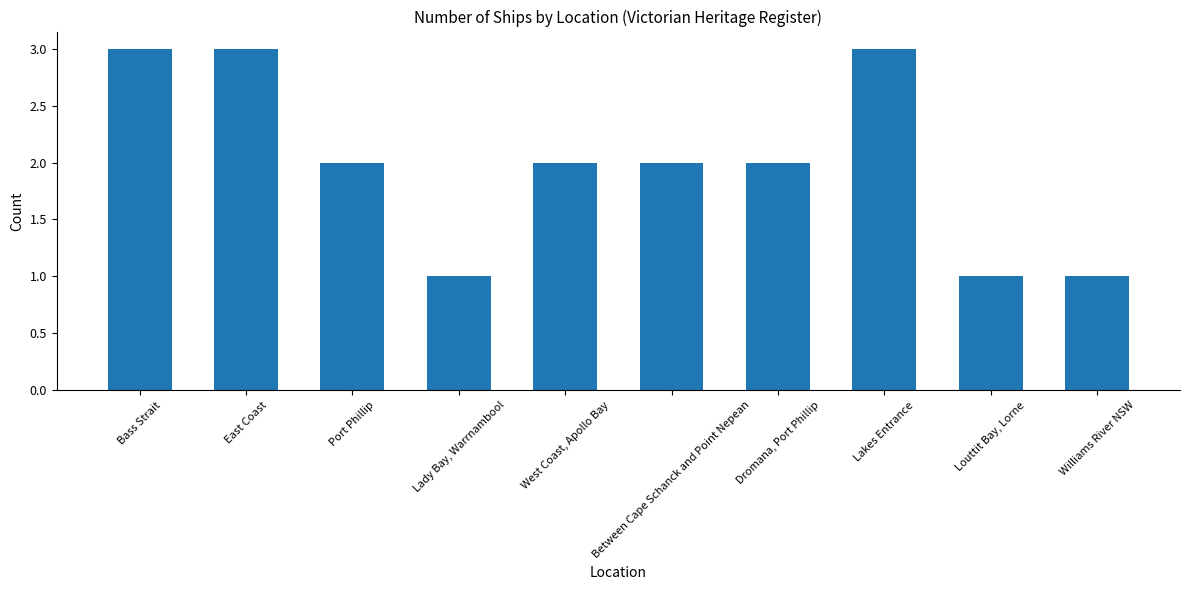

What is the label of the 5th bar from the left?

West Coast, Apollo Bay